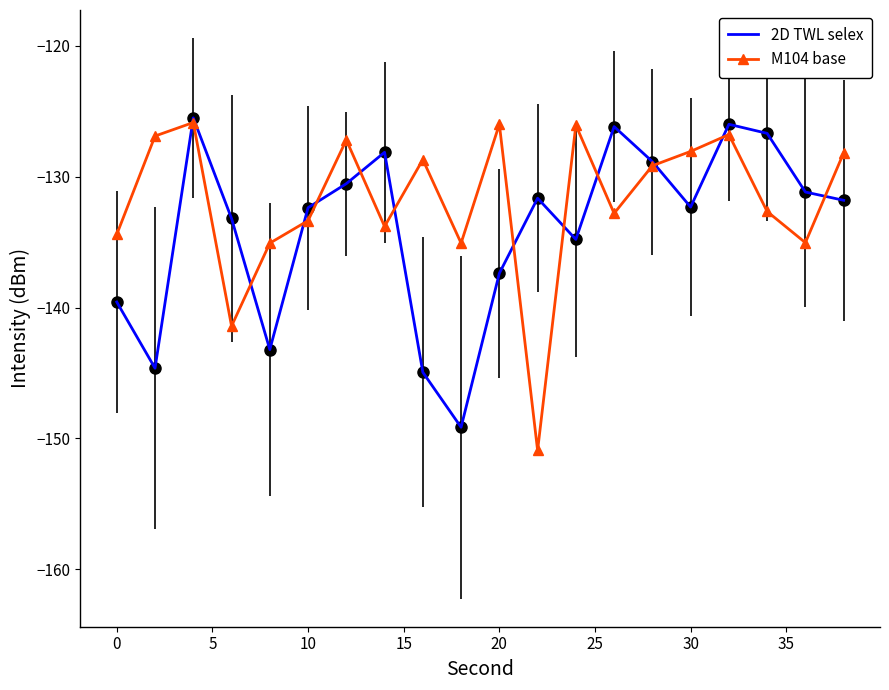

List the series in order of their overall mean, highest first.

M104 base, 2D TWL selex